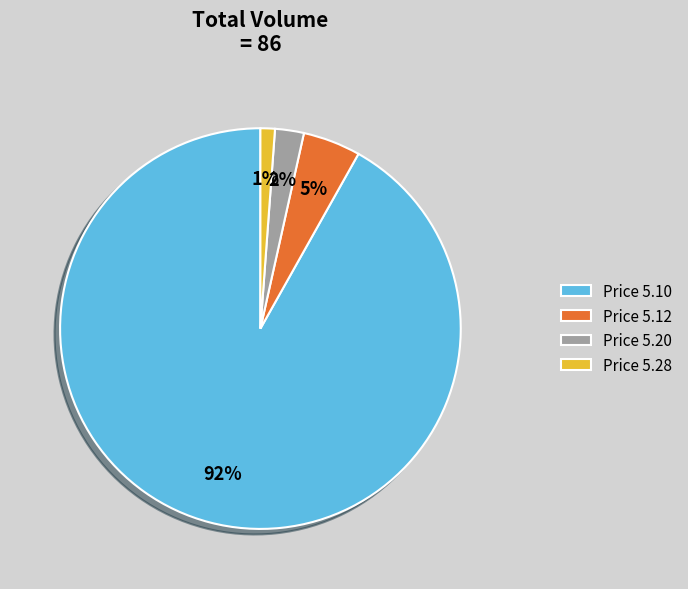

How many slices are in this pie chart?

4